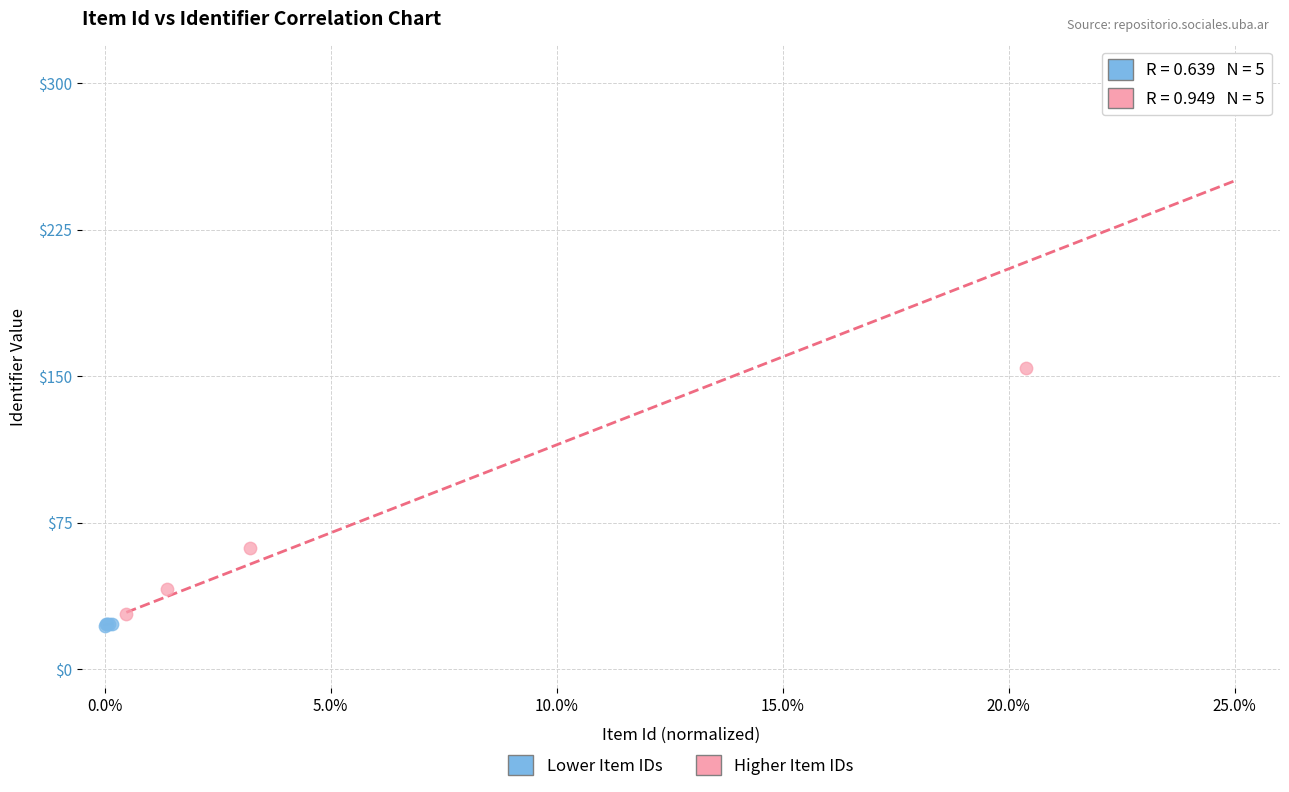

What are all the series names shown in the legend?

Lower Item IDs, Higher Item IDs